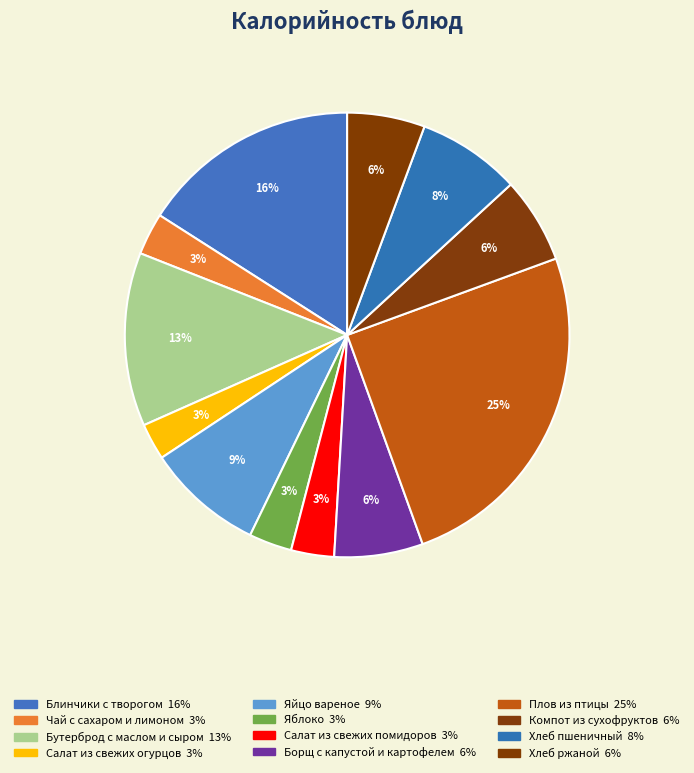

Which has a higher value, Борщ с капустой и картофелем or Яблоко?

Борщ с капустой и картофелем